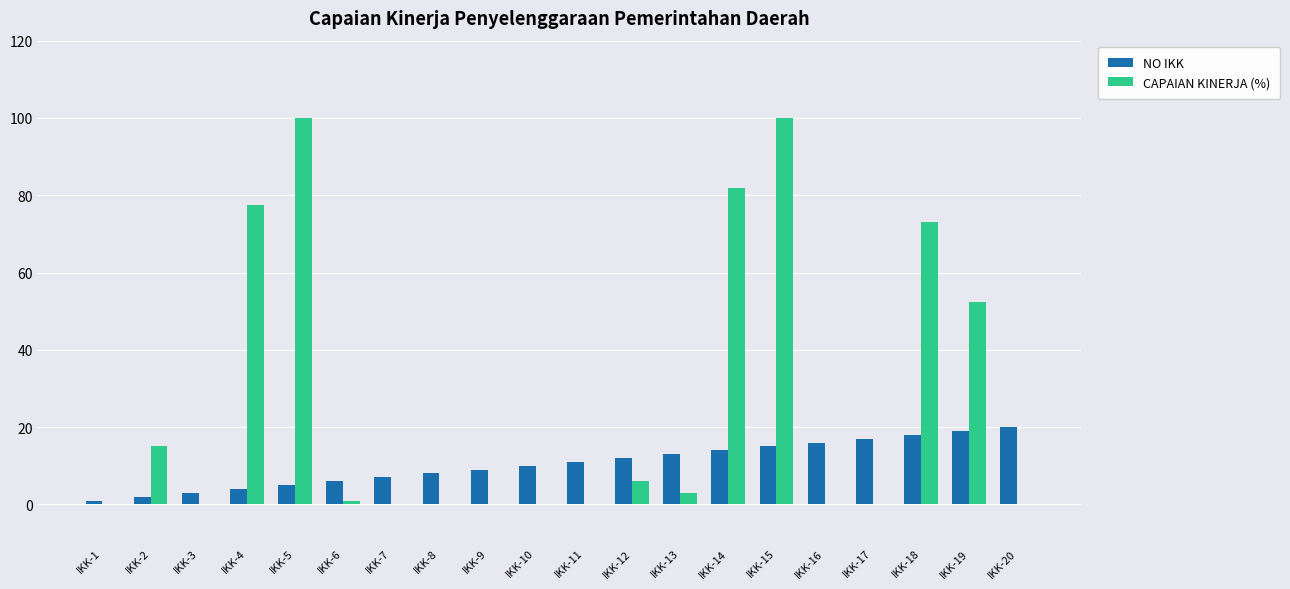

How many data points does each series have?

20